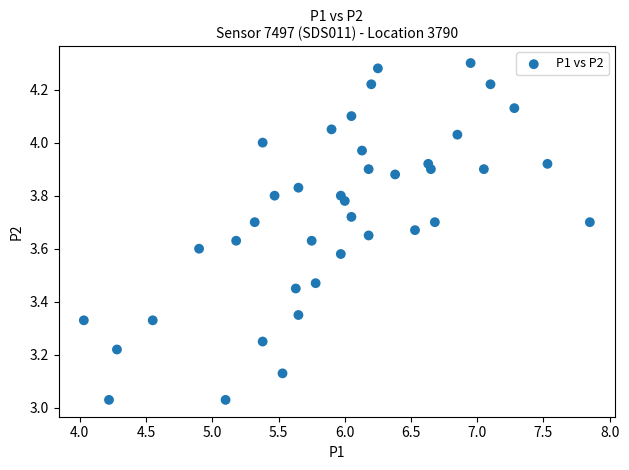

What is the range of Y values (max minus min)?

1.3